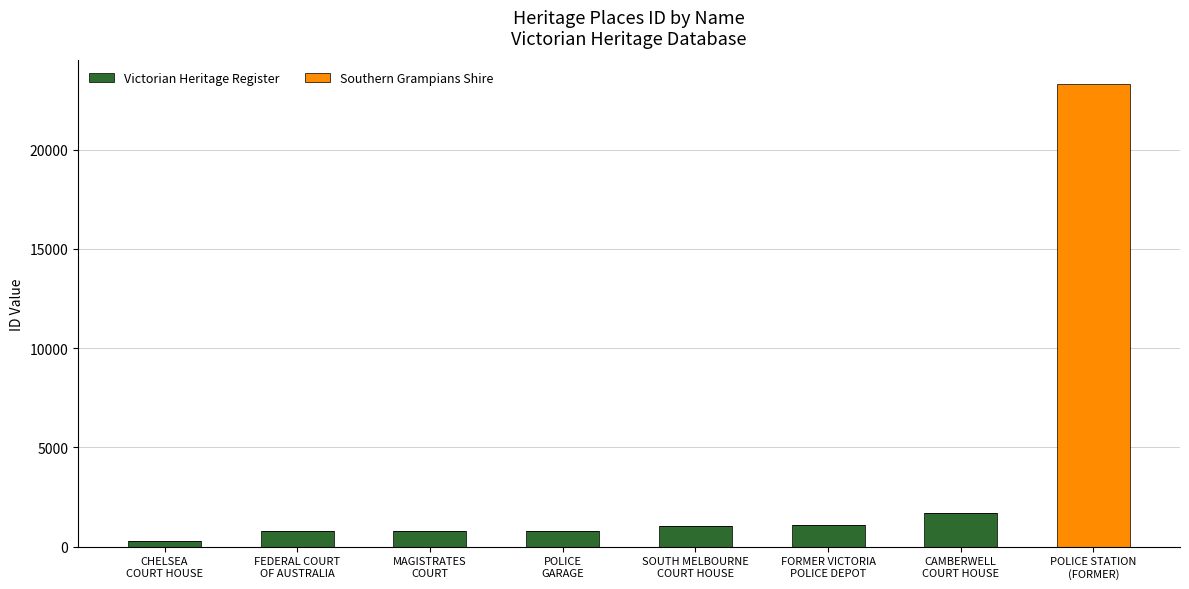

What is the maximum value for Victorian Heritage Register?

1681